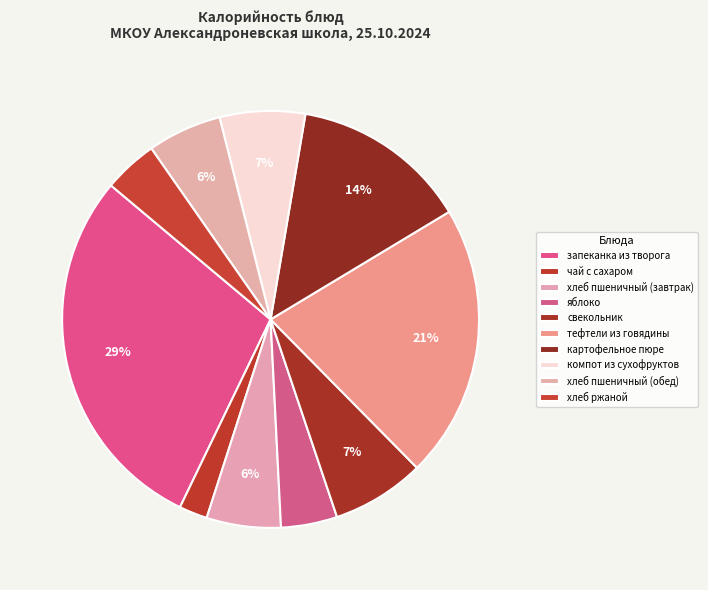

What percentage is the тефтели из говядины slice, to the nearest percent?

21%